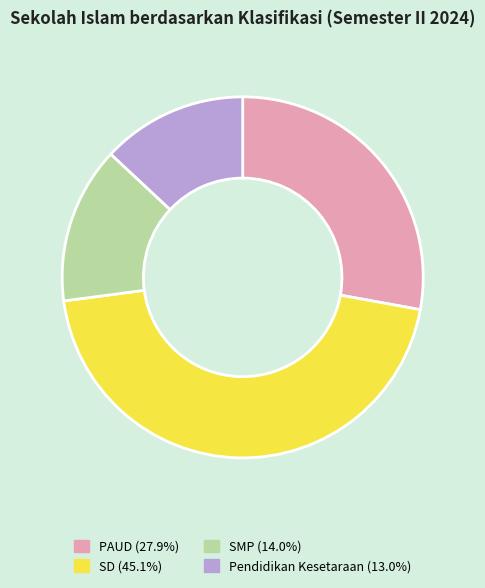

Which slice is the smallest?

Pendidikan Kesetaraan